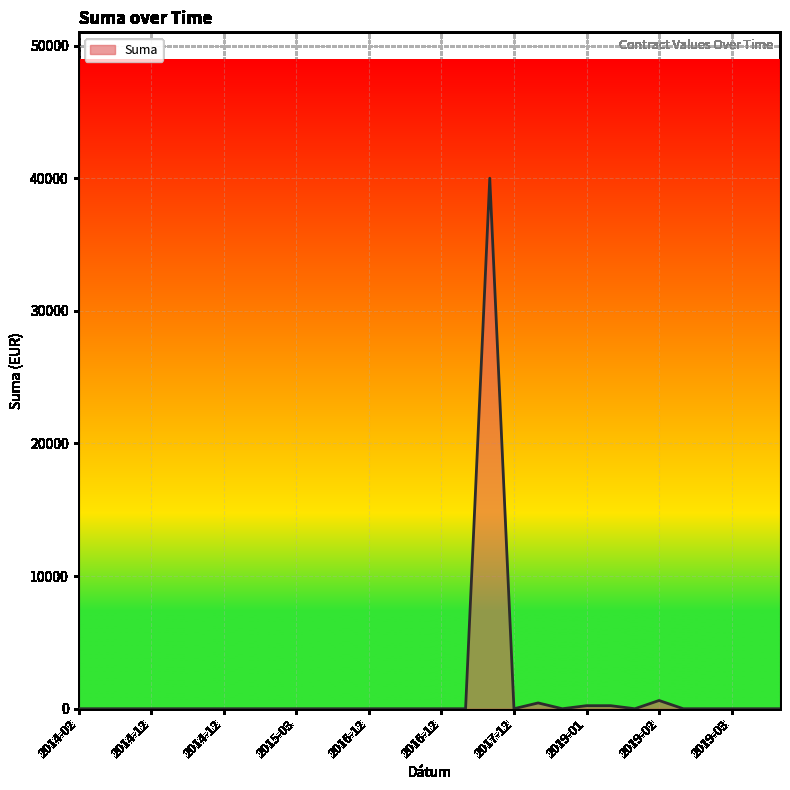

What is the difference between the maximum and minimum values?

39998.7